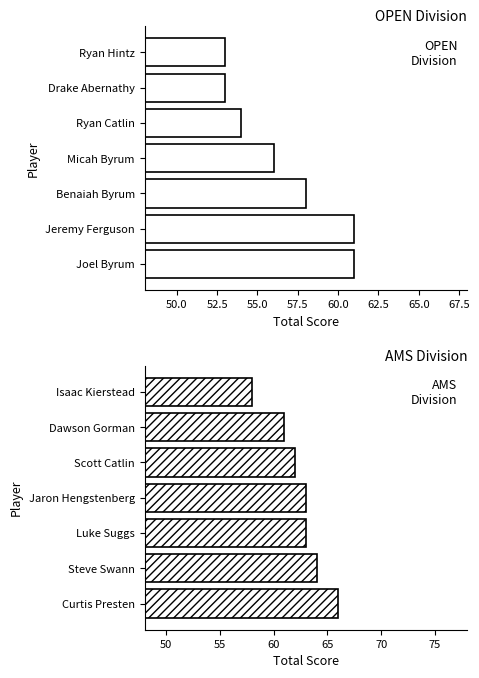

What are all the series names shown in the legend?

OPEN, AMS